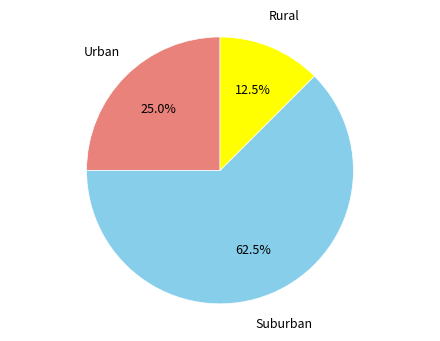

Which has a higher value, Rural or Urban?

Urban